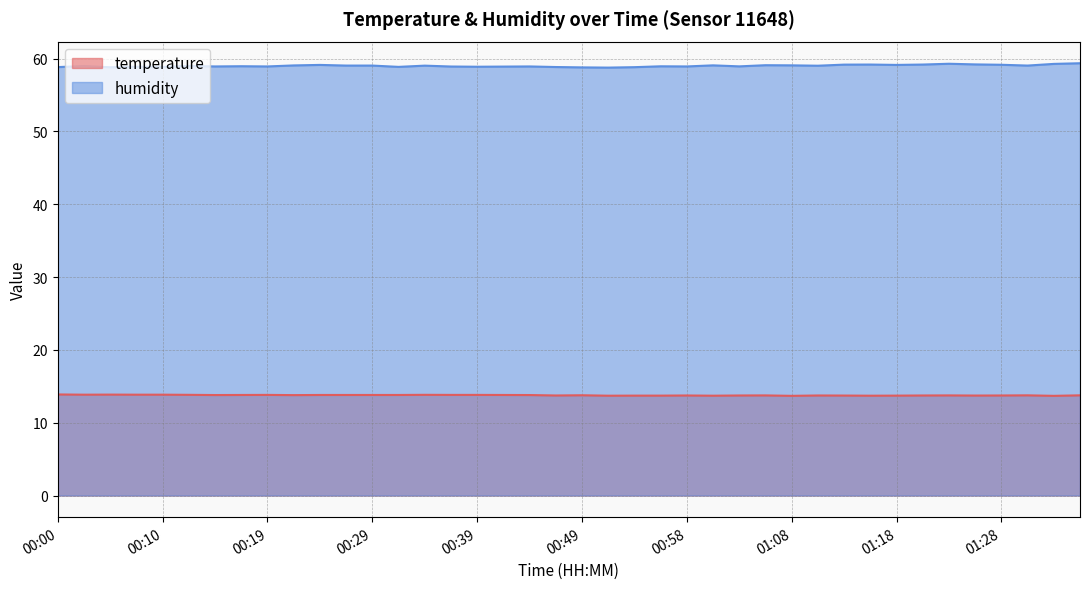

Which series has the widest spread of values?

humidity